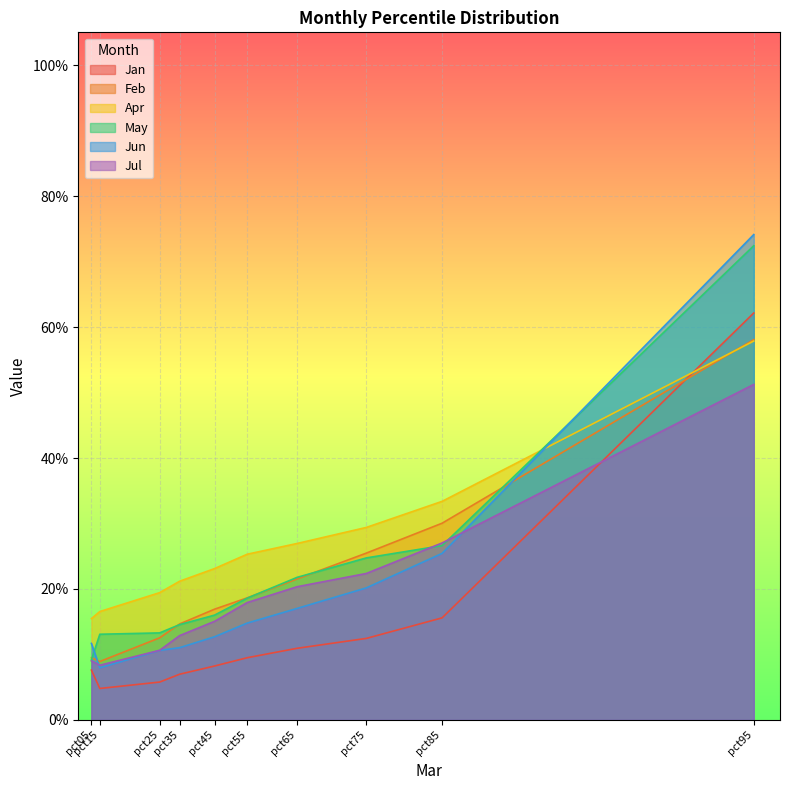

Reading left to right, transcribe all the data shown in this chart.

Jan: pct05=0.1	pct15=0.0	pct25=0.1	pct35=0.1	pct45=0.1	pct55=0.1	pct65=0.1	pct75=0.1	pct85=0.2	pct95=0.6
Feb: pct05=0.1	pct15=0.1	pct25=0.1	pct35=0.1	pct45=0.2	pct55=0.2	pct65=0.2	pct75=0.3	pct85=0.3	pct95=0.6
Apr: pct05=0.2	pct15=0.2	pct25=0.2	pct35=0.2	pct45=0.2	pct55=0.3	pct65=0.3	pct75=0.3	pct85=0.3	pct95=0.6
May: pct05=0.1	pct15=0.1	pct25=0.1	pct35=0.1	pct45=0.2	pct55=0.2	pct65=0.2	pct75=0.2	pct85=0.3	pct95=0.7
Jun: pct05=0.1	pct15=0.1	pct25=0.1	pct35=0.1	pct45=0.1	pct55=0.1	pct65=0.2	pct75=0.2	pct85=0.3	pct95=0.7
Jul: pct05=0.1	pct15=0.1	pct25=0.1	pct35=0.1	pct45=0.2	pct55=0.2	pct65=0.2	pct75=0.2	pct85=0.3	pct95=0.5